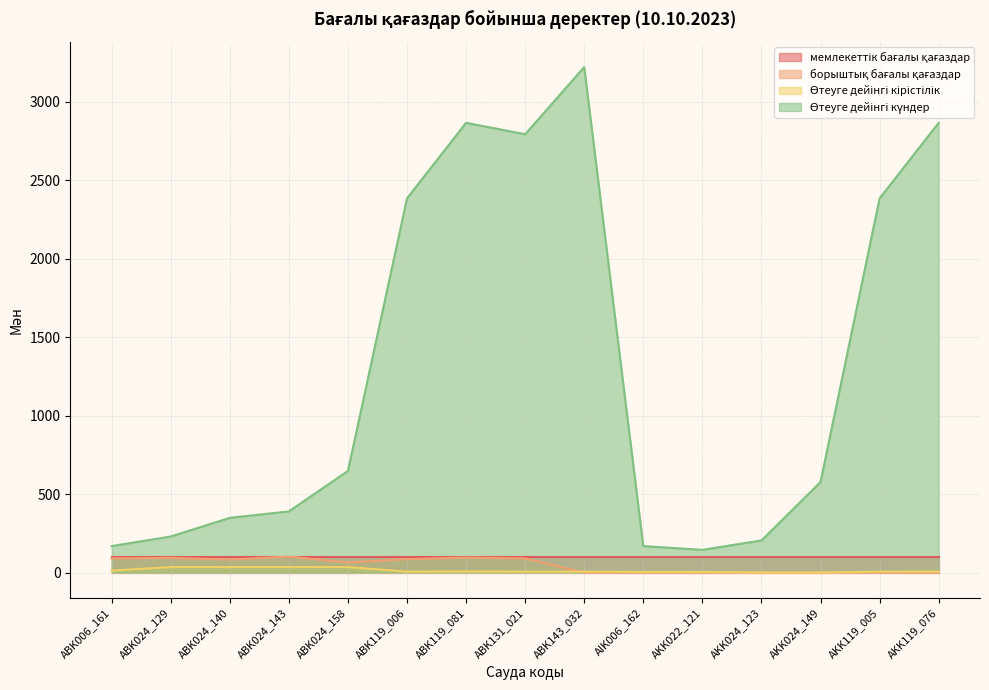

How many lines are shown in the chart?

4